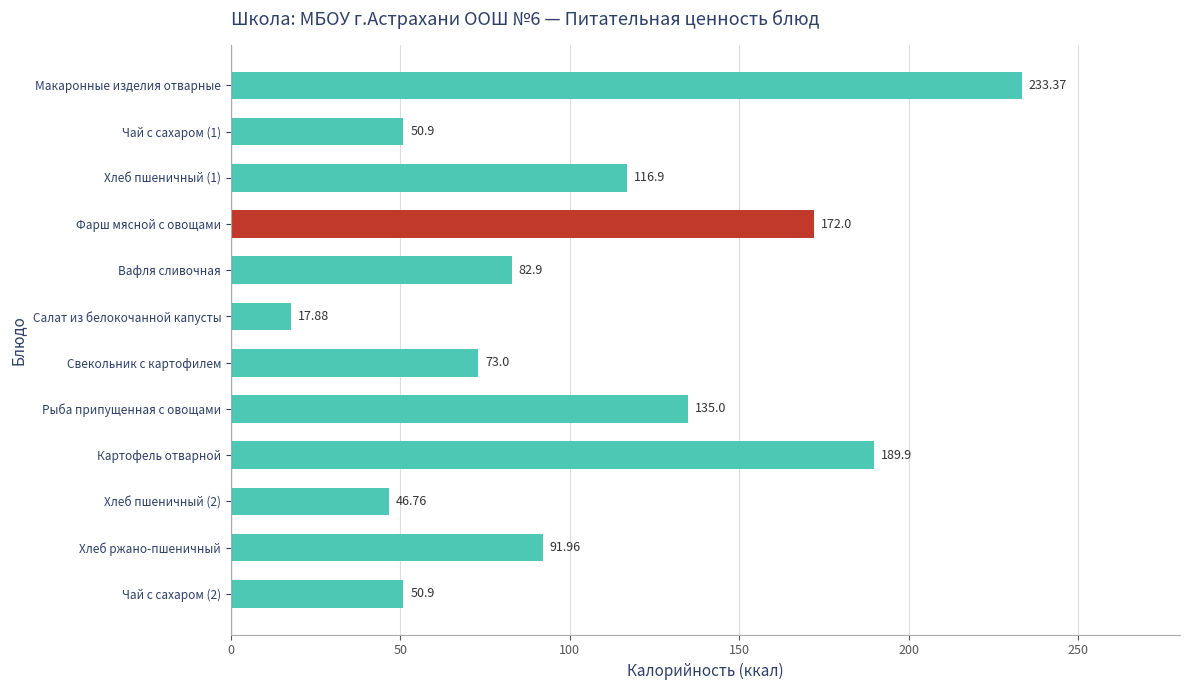

Which label corresponds to the smallest value in the chart?

Салат из белокочанной капусты